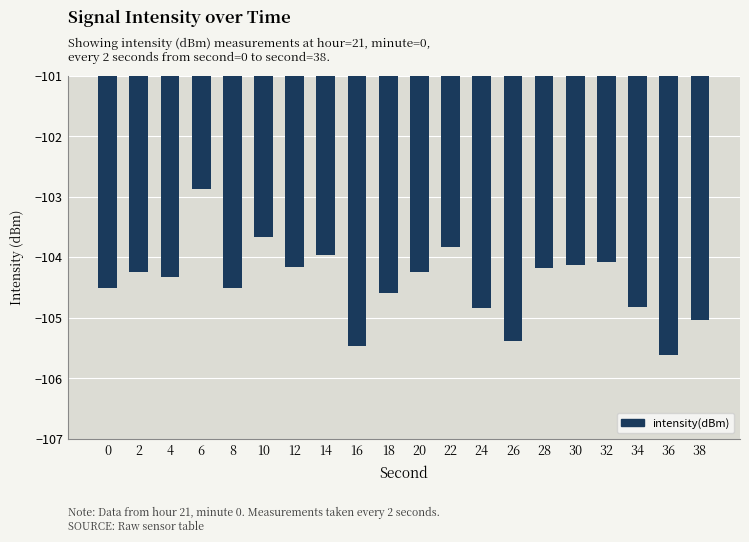

Between 34 and 28, which is larger?

28